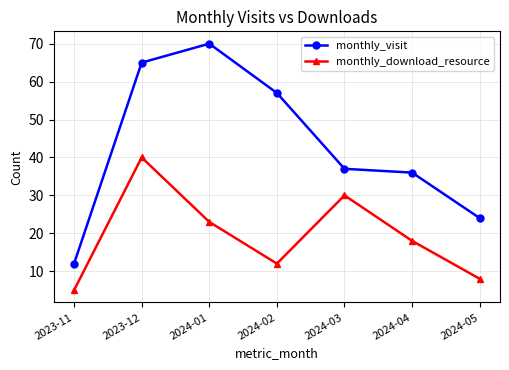

Count the number of categories in the chart.

7